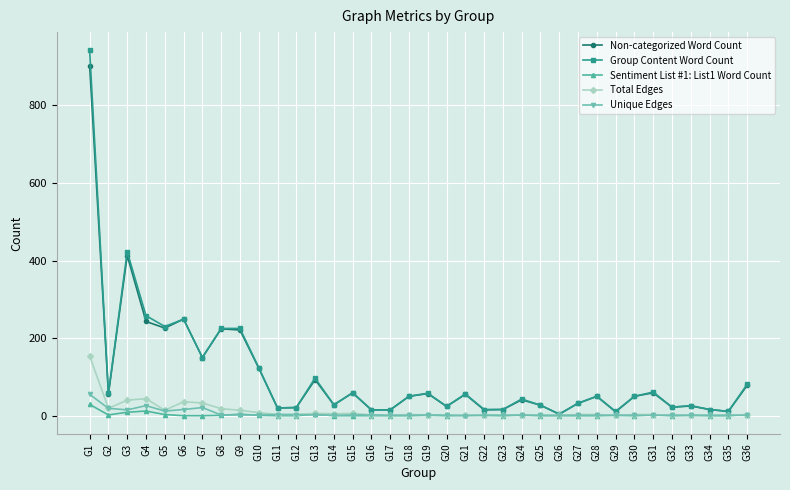

The value of Group Content Word Count at G15 is 59. True or false?

True